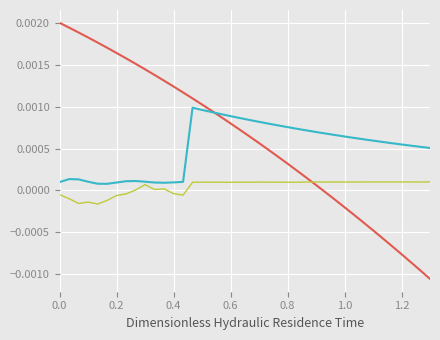

Is this an area chart (filled region under the line)?

No